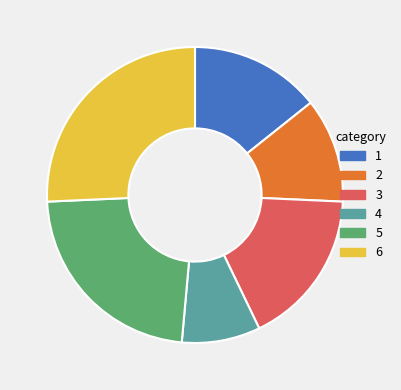

How many segments does this pie chart have?

6